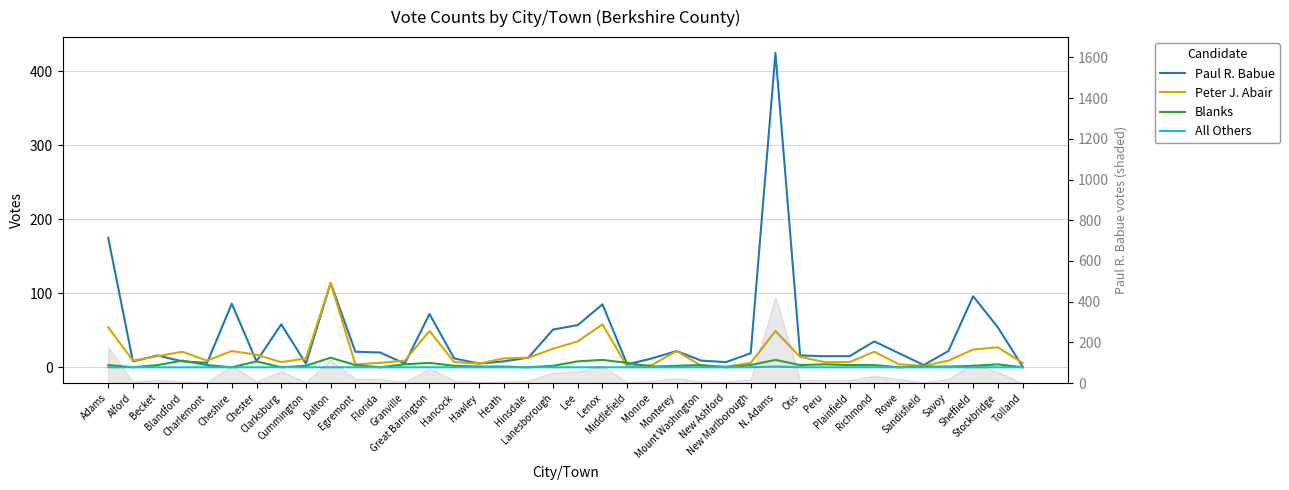

What is the label of the 29th point from the left?

Otis